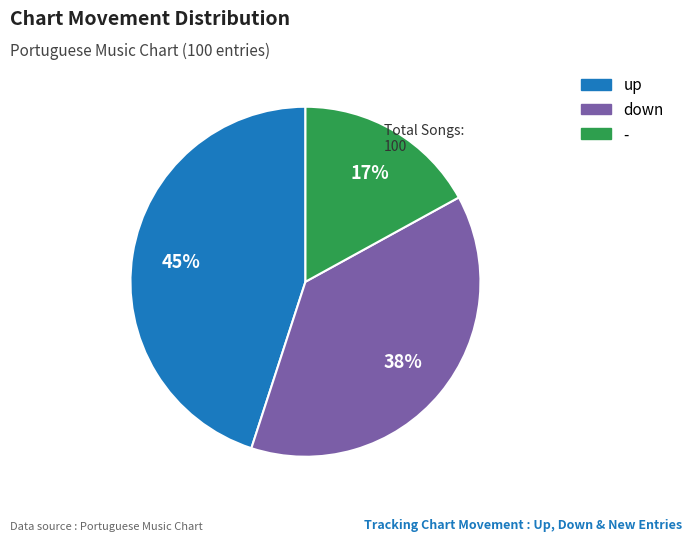

What percentage is the down slice, to the nearest percent?

38%